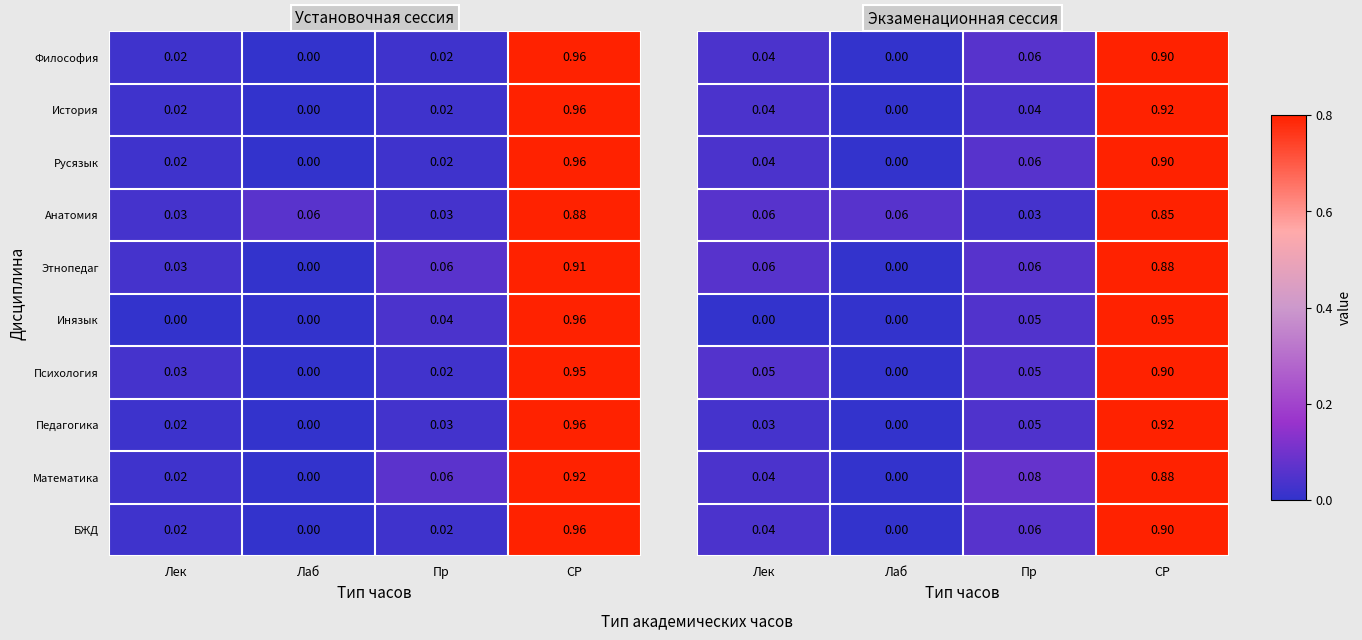

What is the difference between the highest and lowest values at СР?

0.1